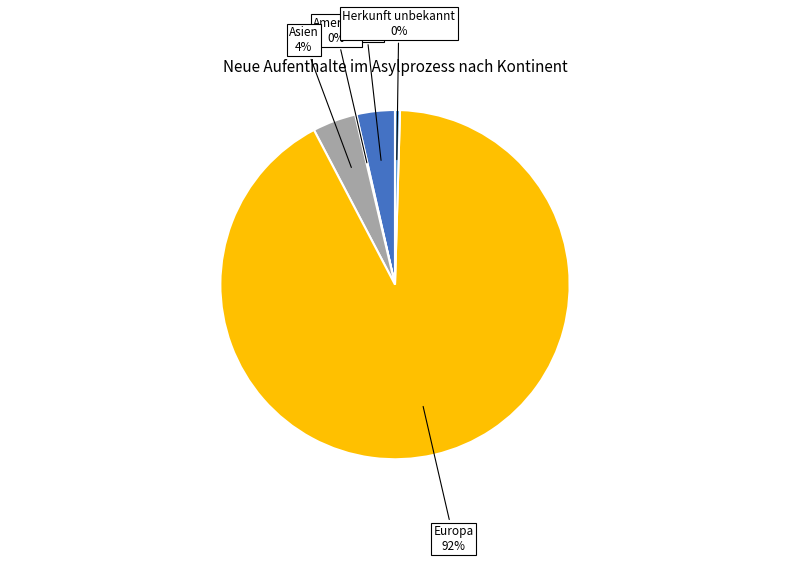

Is there any slice that represents more than half of the pie?

Yes